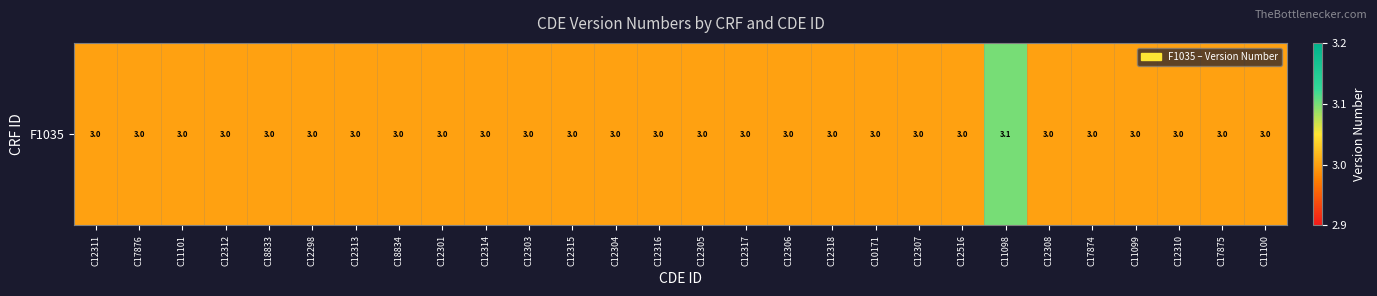

List the labels in order of value, smallest first.

C12311, C17876, C11101, C12312, C18833, C12298, C12313, C18834, C12301, C12314, C12303, C12315, C12304, C12316, C12305, C12317, C12306, C12318, C10171, C12307, C12516, C12308, C17874, C11099, C12310, C17875, C11100, C11098